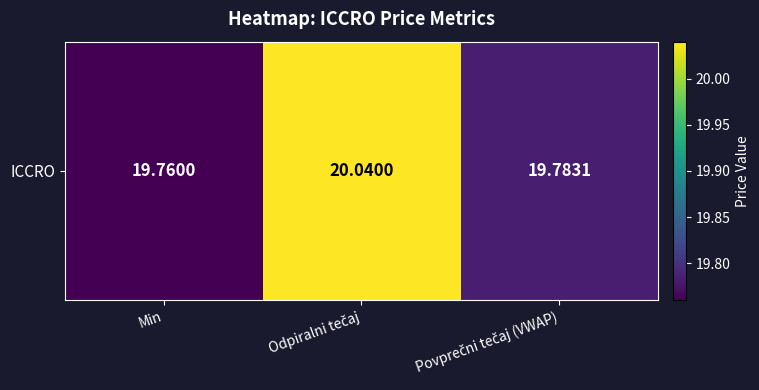

Between Min and Povprečni tečaj (VWAP), which is larger?

Povprečni tečaj (VWAP)